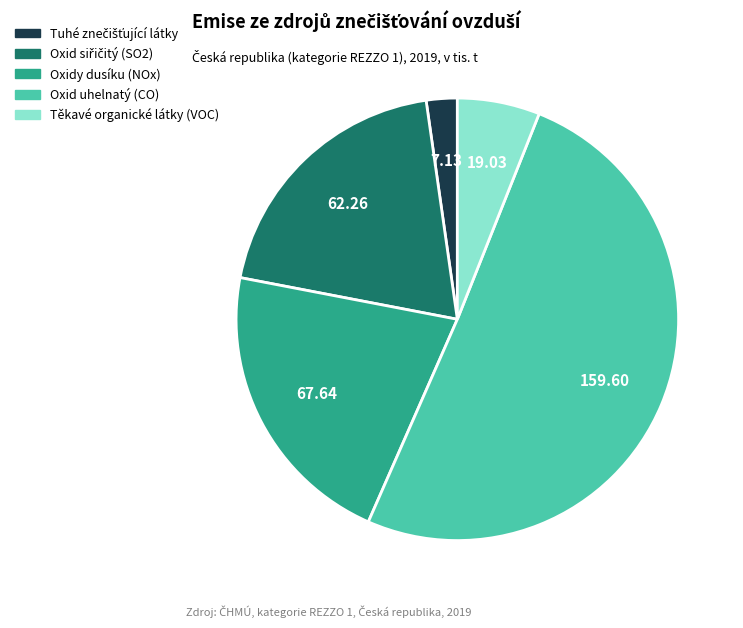

What is the majority slice?

Oxid uhelnatý (CO)